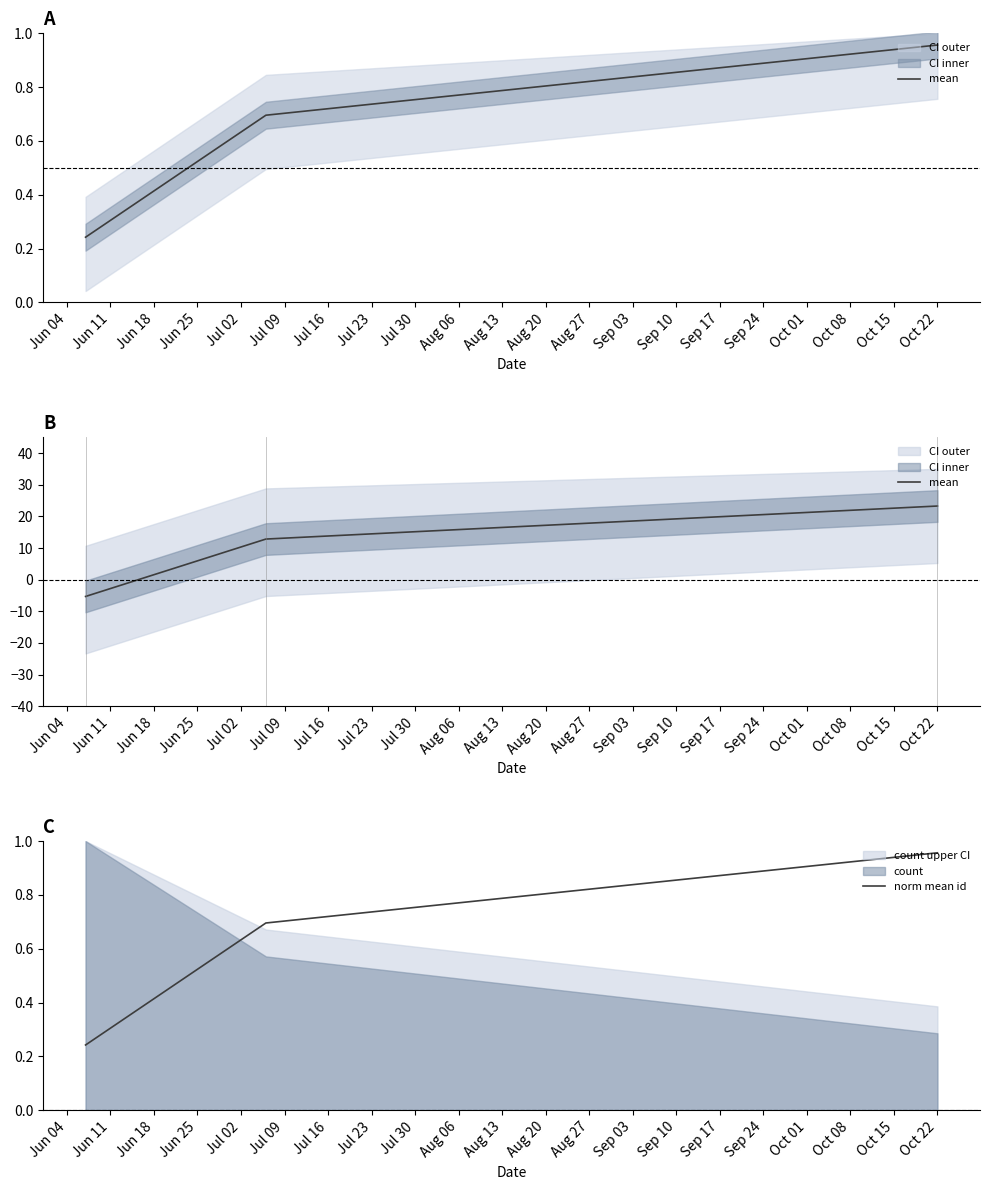

What is the difference between the maximum and minimum values in the norm mean id series?

0.7